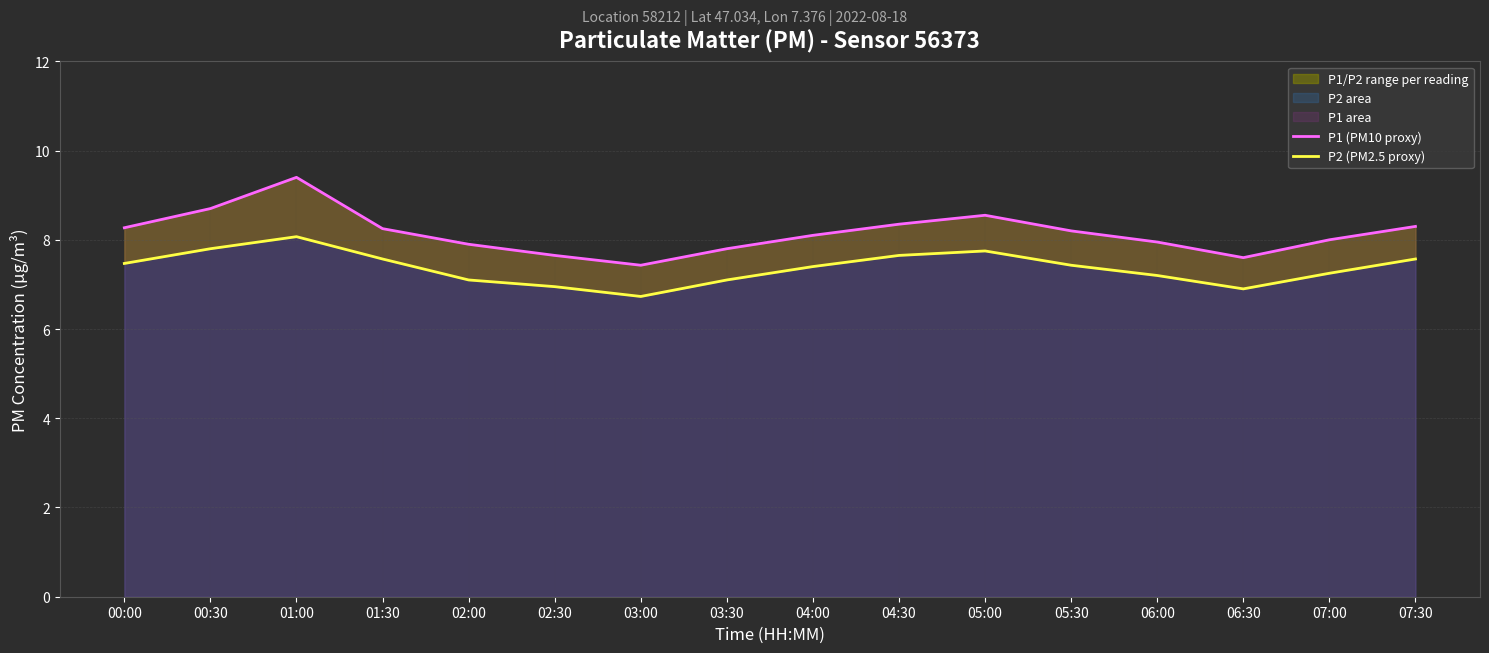

Between 02:30 and 03:30, which series saw the biggest shift?

P1 (PM10 proxy)